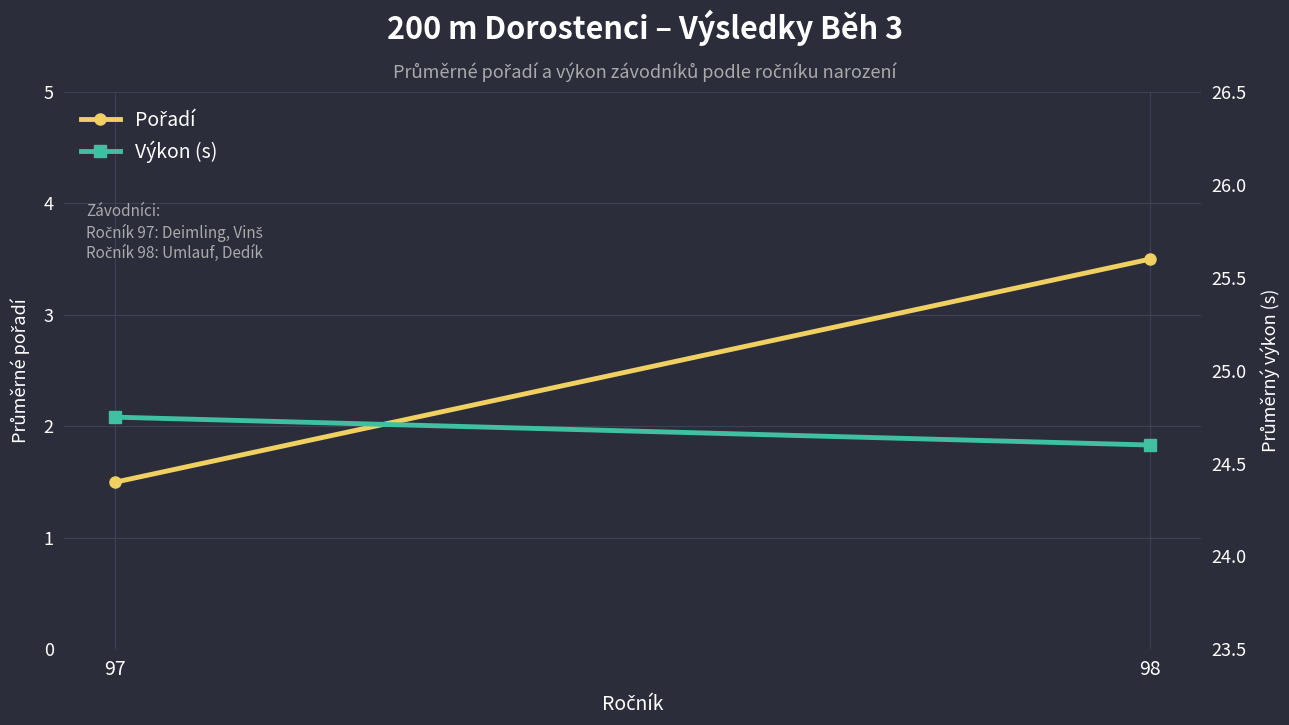

What is the smallest value displayed?

1.5